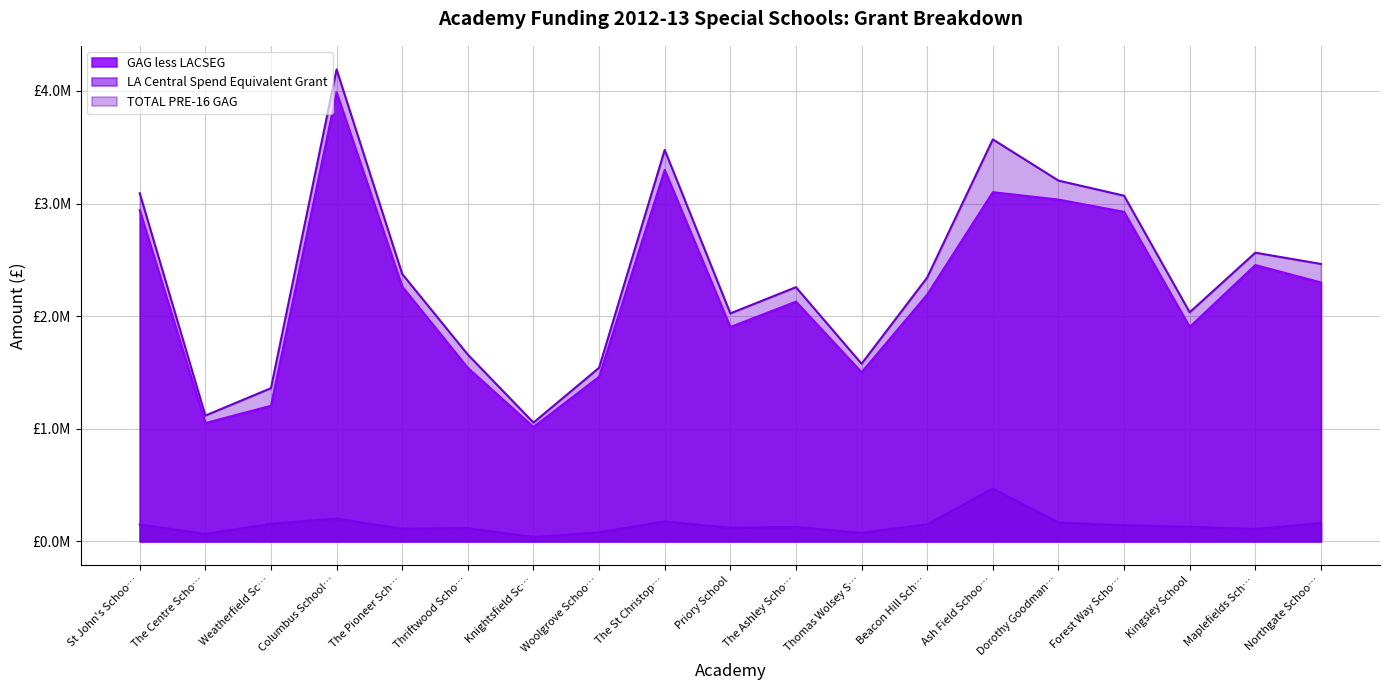

True or false: LA Central Spend Equivalent Grant and TOTAL PRE-16 GAG cross at least once.

False